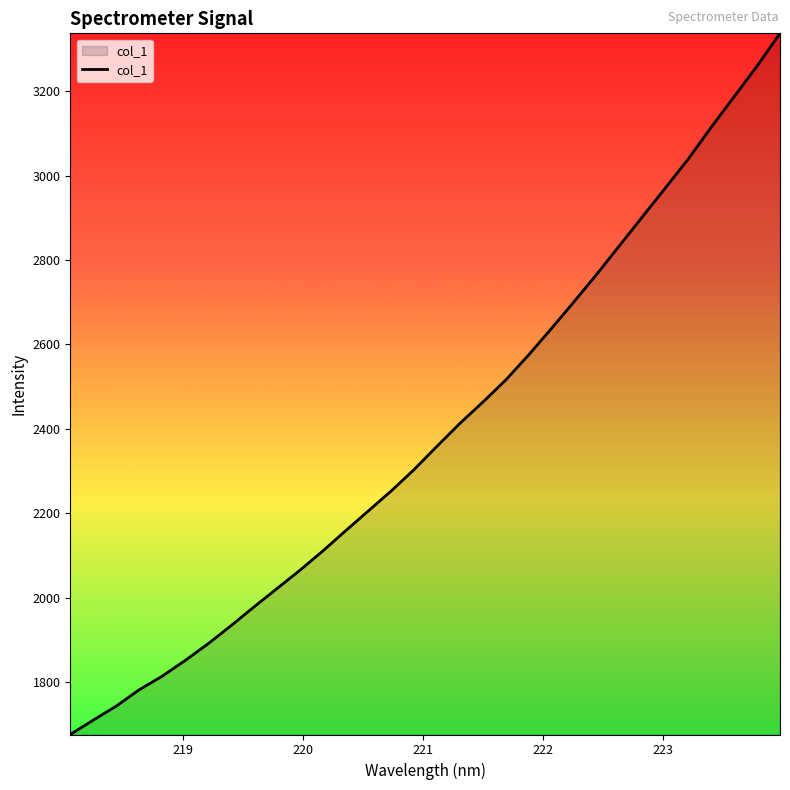

How many values exceed 2358?

16